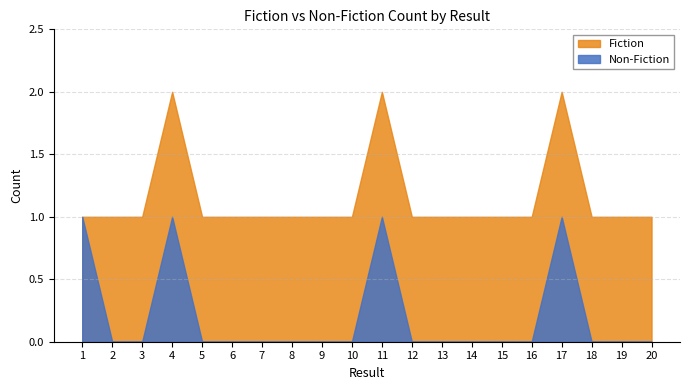

At which category is the sum across all series the highest?

4